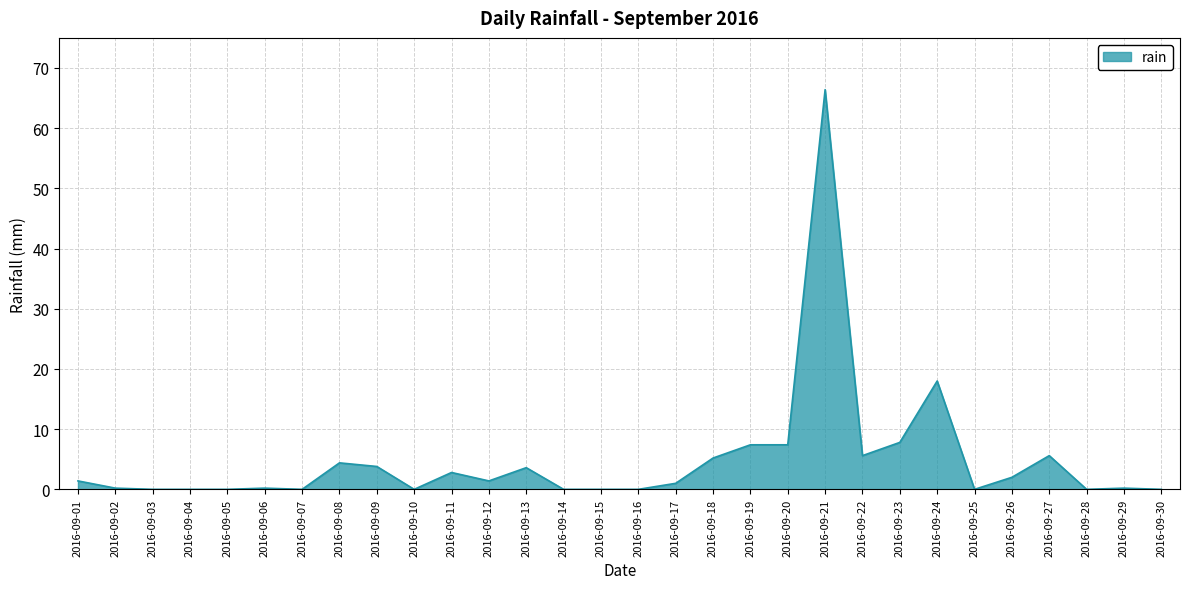

Approximately how many times larger is the value at 2016-09-22 compared to 2016-09-20?

0.8